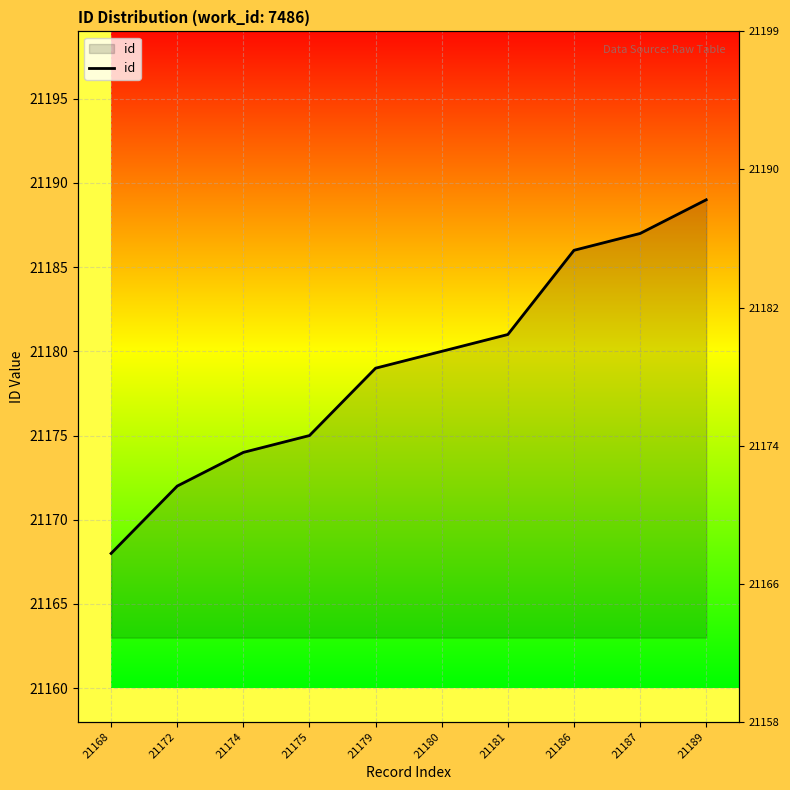

What is the difference between the values at 21175 and 21189?

14